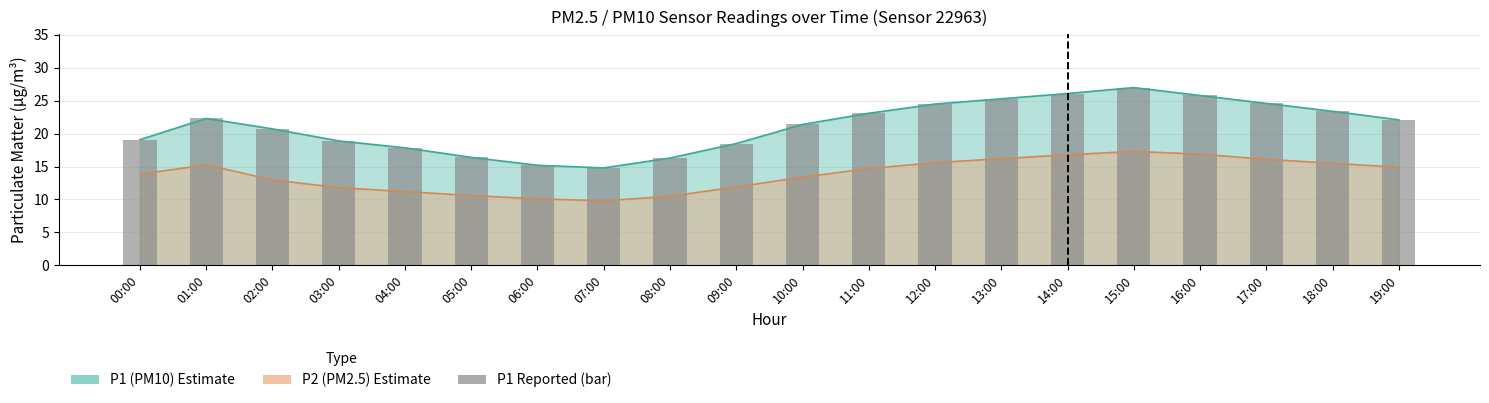

Approximately how many times larger is the value at 14:00 compared to 00:00?

1.4